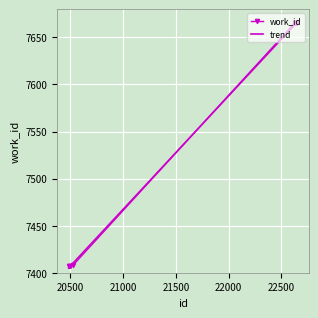

Approximately how many times larger is the value at 22624 compared to 20527?

1.0